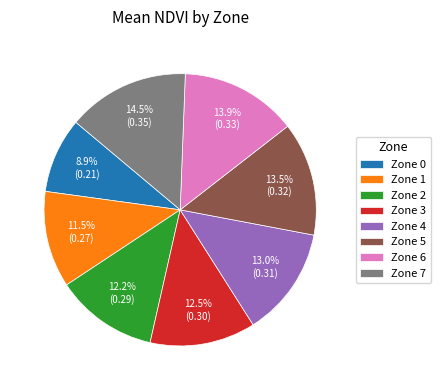

To the nearest percent, what is the average slice percentage?

12%